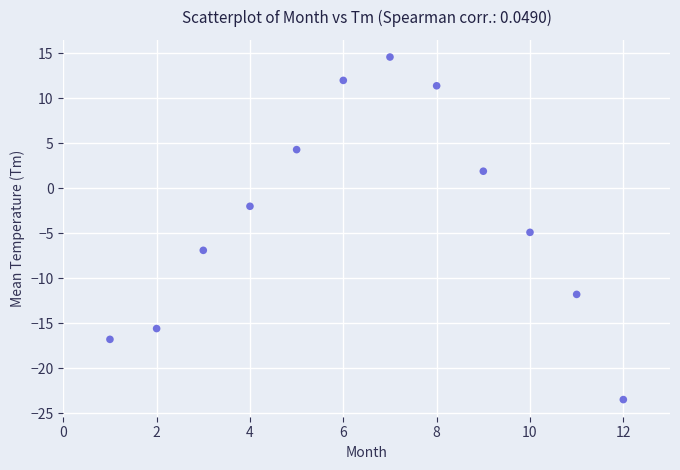

What Y value in the scatter plot is closest to -4?

-4.9